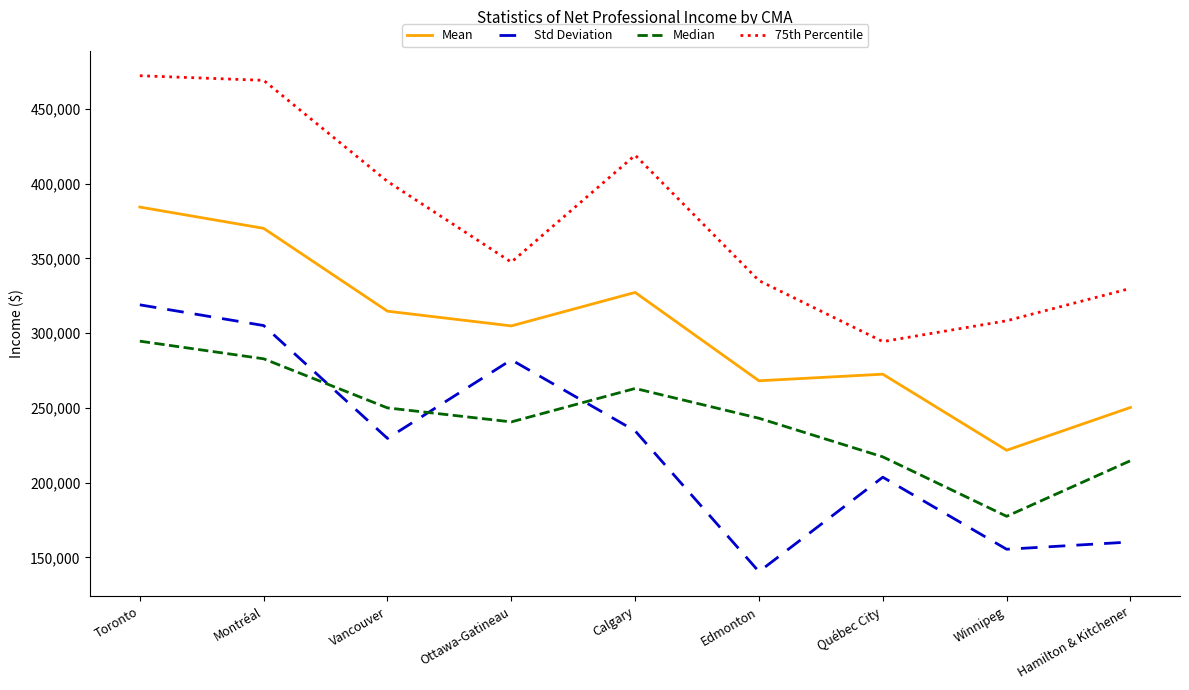

At which category does Median reach its first local peak?

Calgary